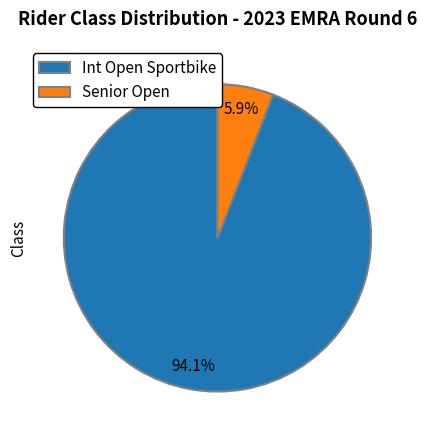

Count the number of slices in the pie.

2